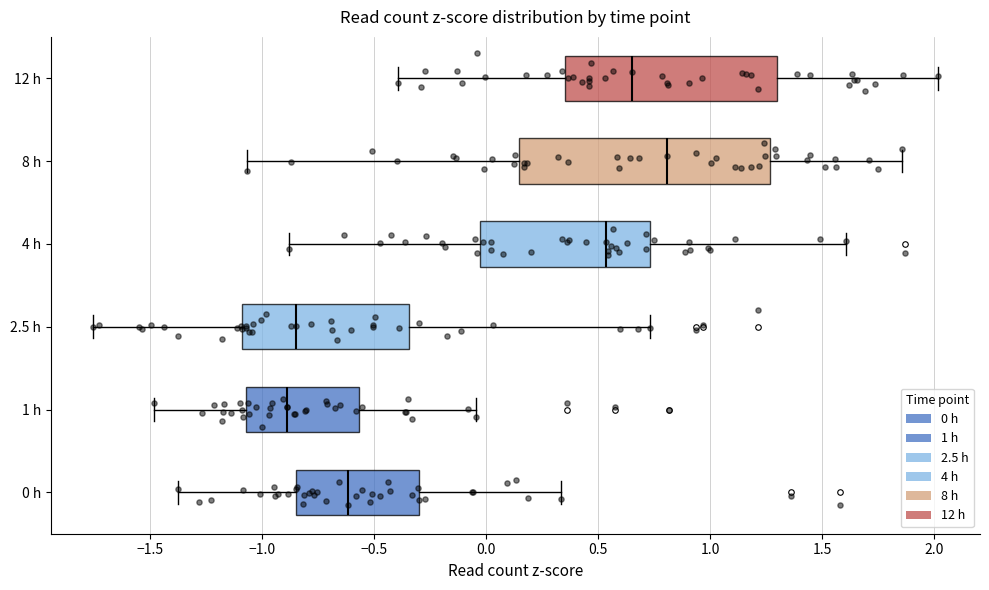

Which box is the widest, from its left edge to its right edge?

8 h